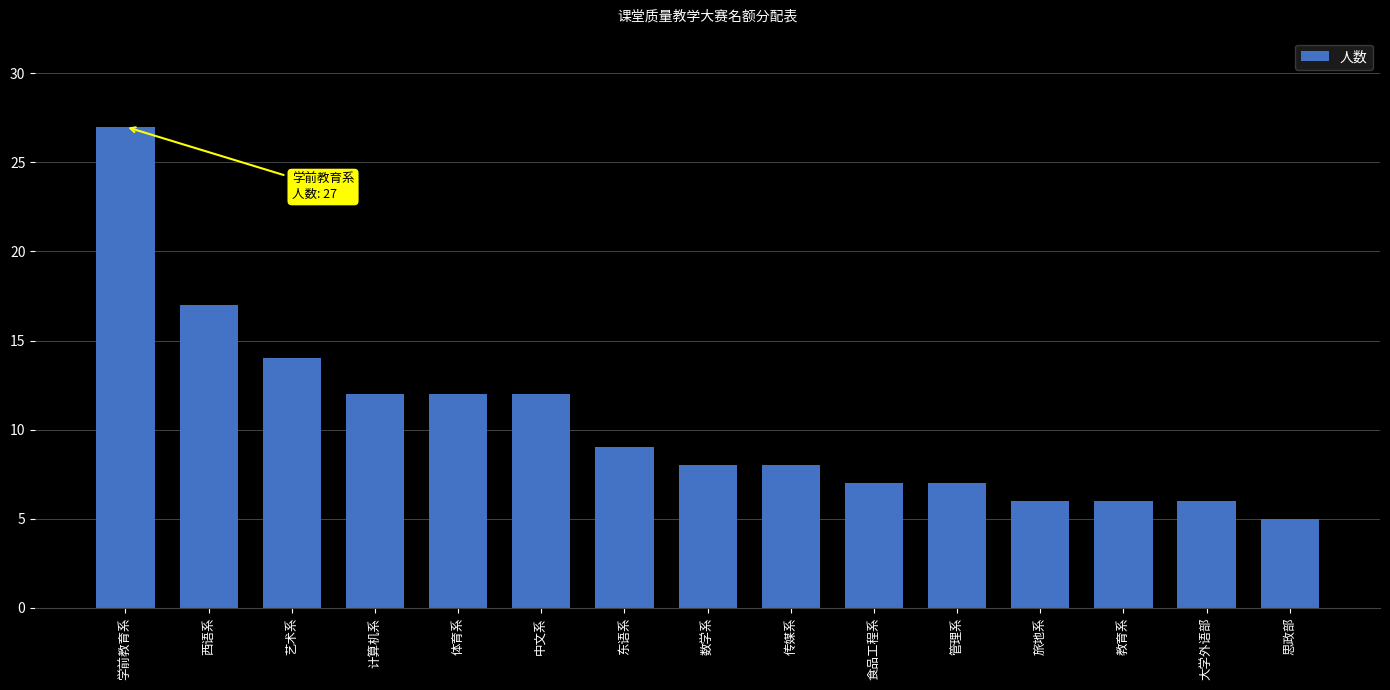

What is the label of the 8th bar from the right?

数学系